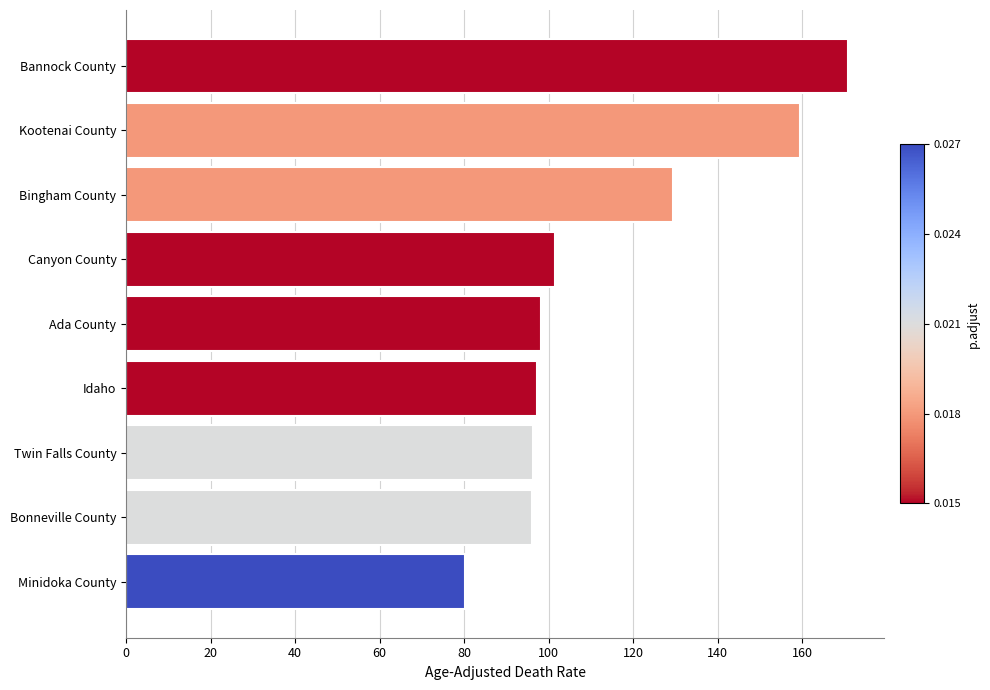

What is the ratio of the value at Bingham County to the value at Canyon County?

1.3